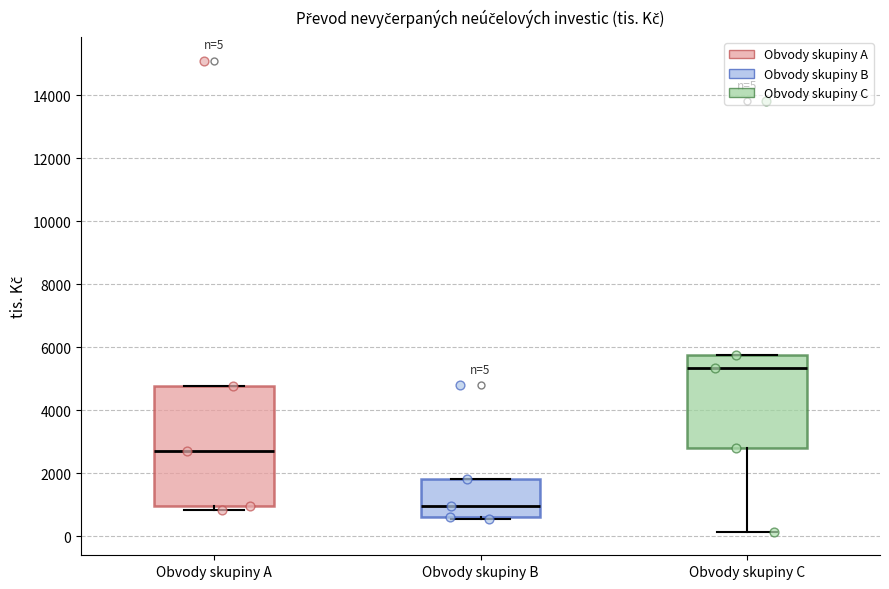

Which box has the highest median line?

Obvody skupiny C